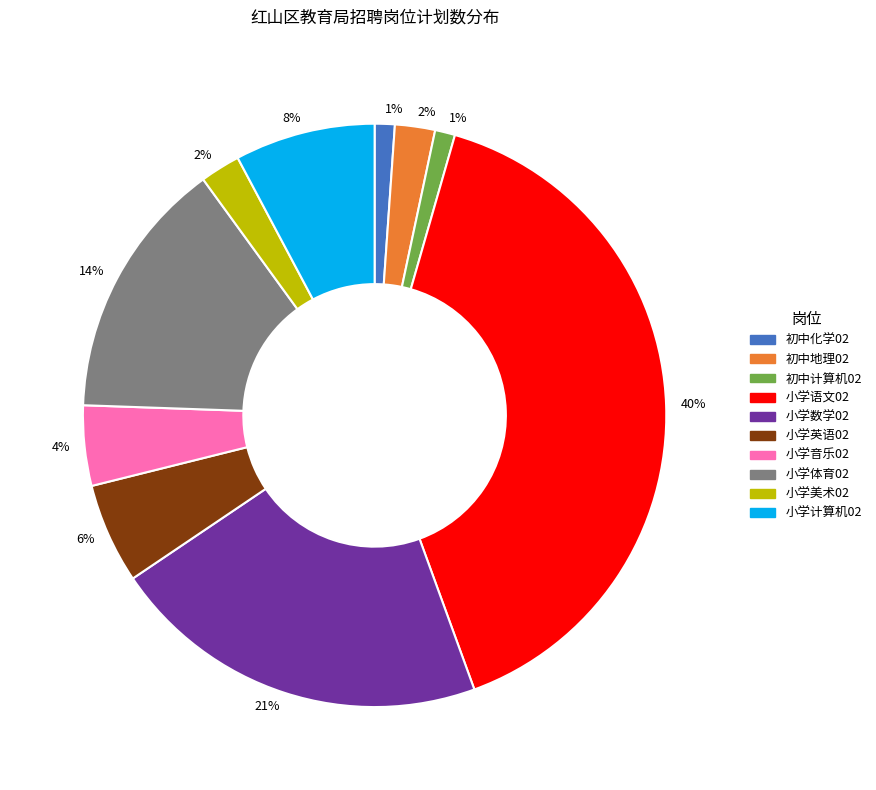

What is the largest slice in the pie chart?

小学语文02